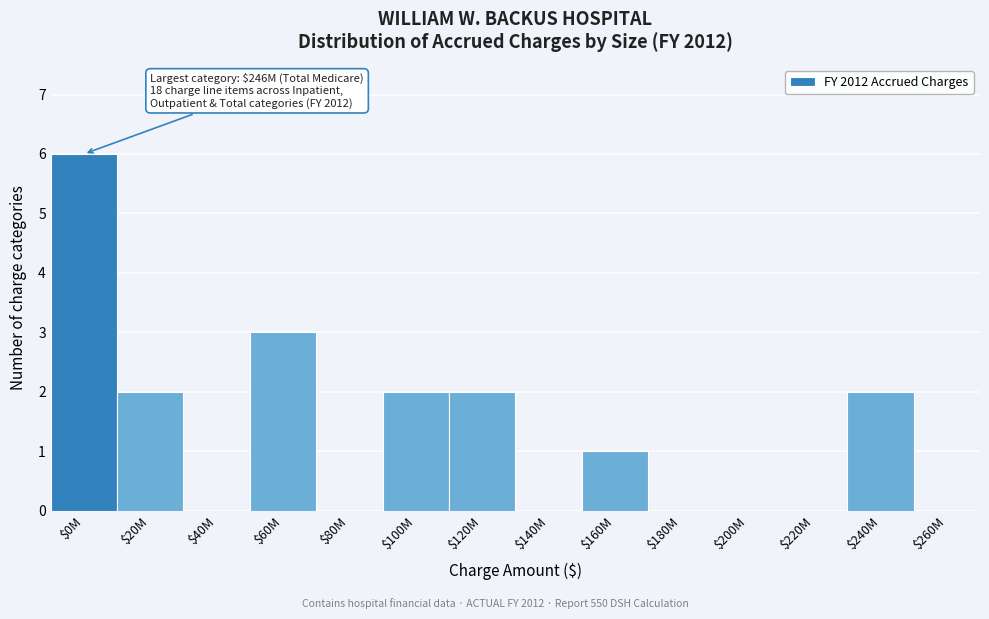

The chart shows a value of 1 at $160M. True or false?

True